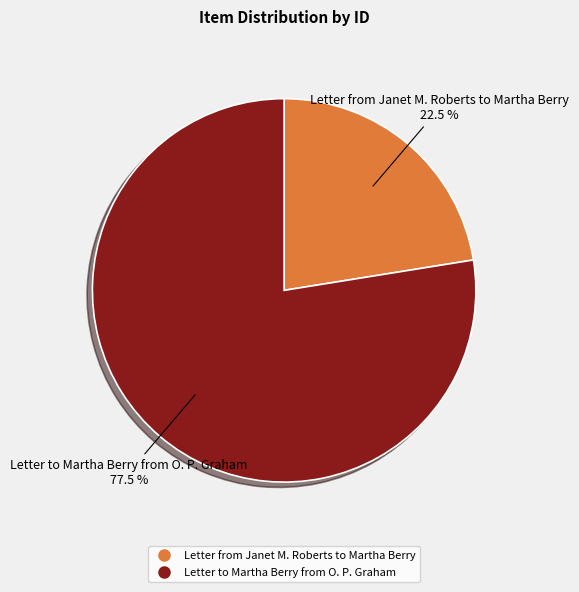

What is the largest slice in the pie chart?

Letter to Martha Berry from O. P. Graham